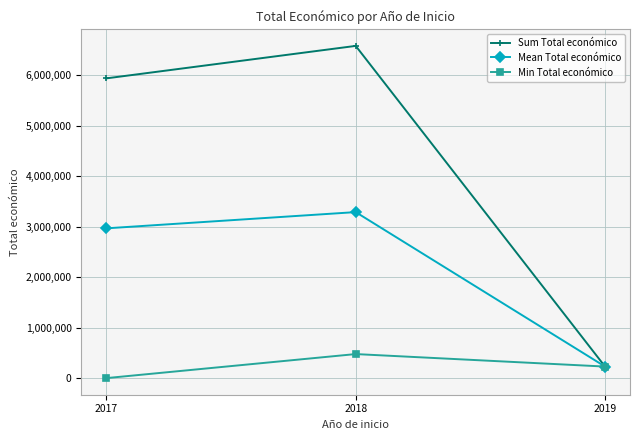

Reading left to right, what are all the values shown in this chart?

Sum Total económico: 5934342.0	6576671.0	232189.0
Mean Total económico: 2967171.0	3288335.5	232189.0
Min Total económico: 3840.0	479500.0	232189.0